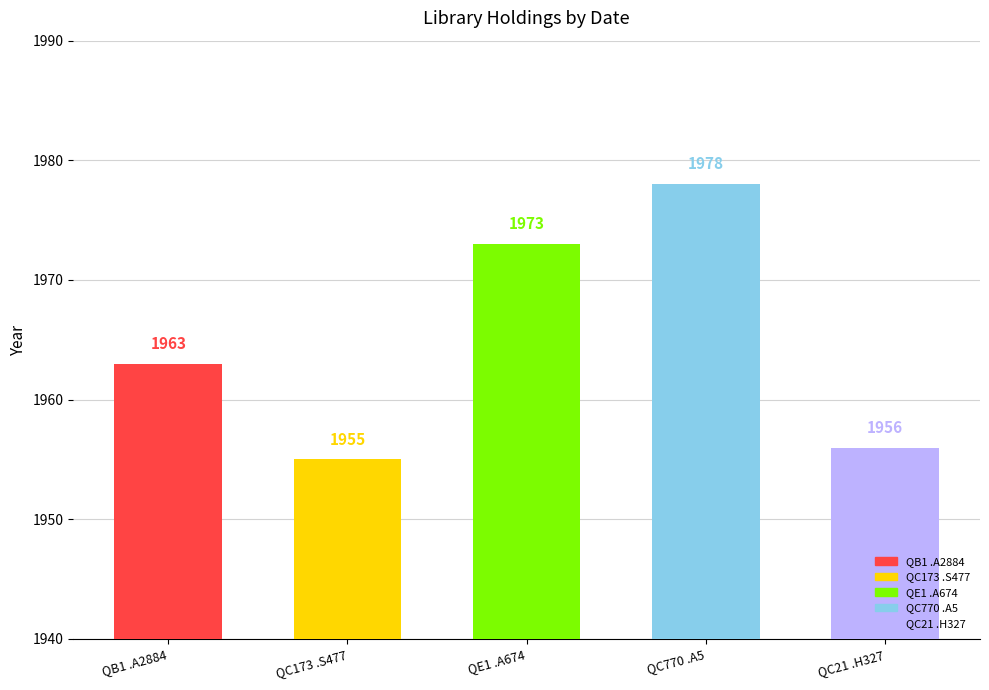

Which label corresponds to the smallest value in the chart?

QC173 .S477